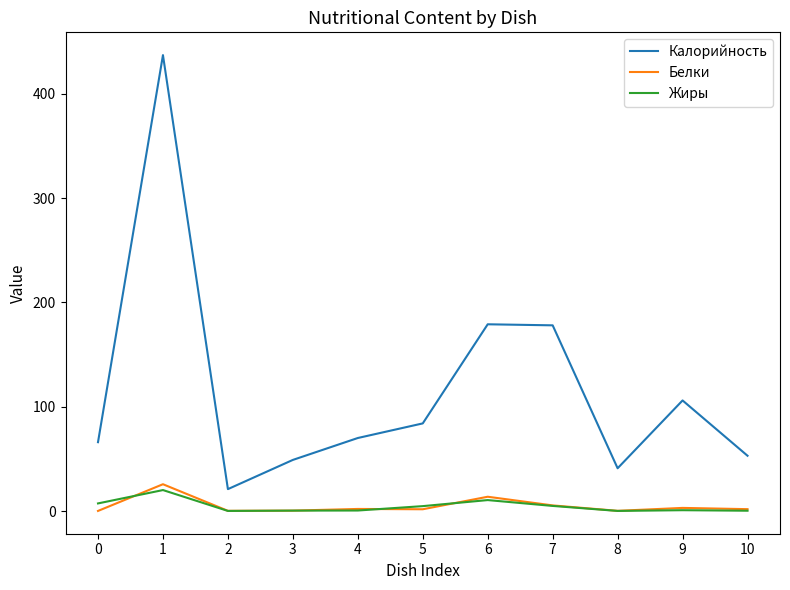

True or false: Жиры and Калорийность intersect in this chart.

False